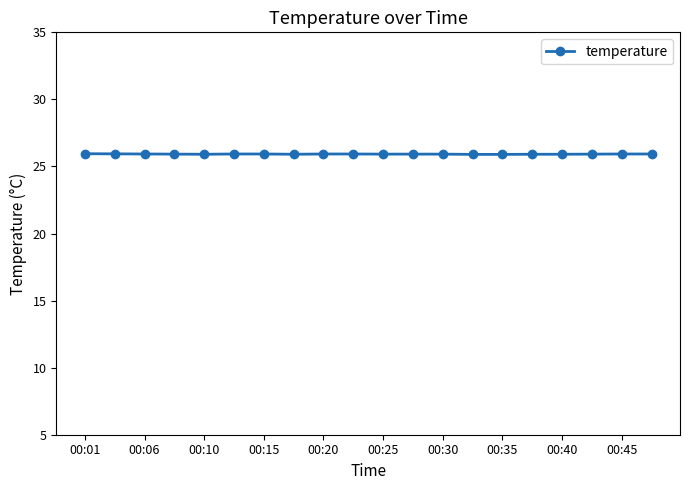

What is the value of the 8th point from the left?

25.9